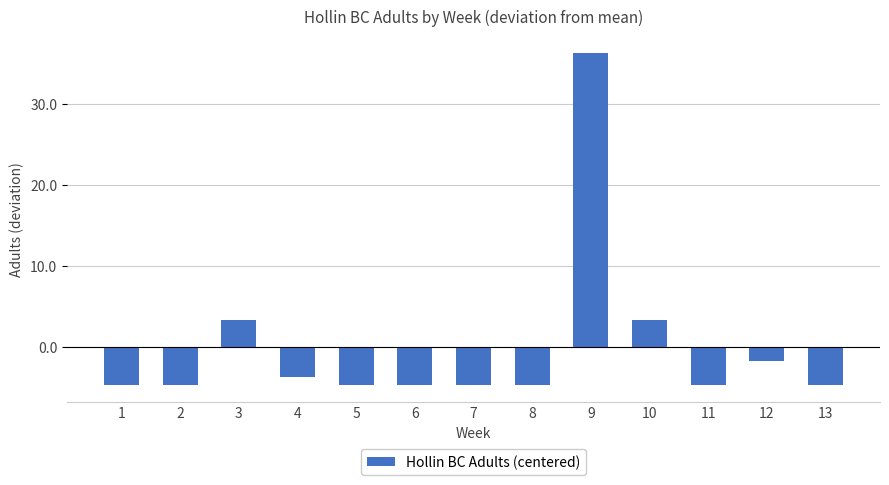

What is the smallest value displayed?

-4.7